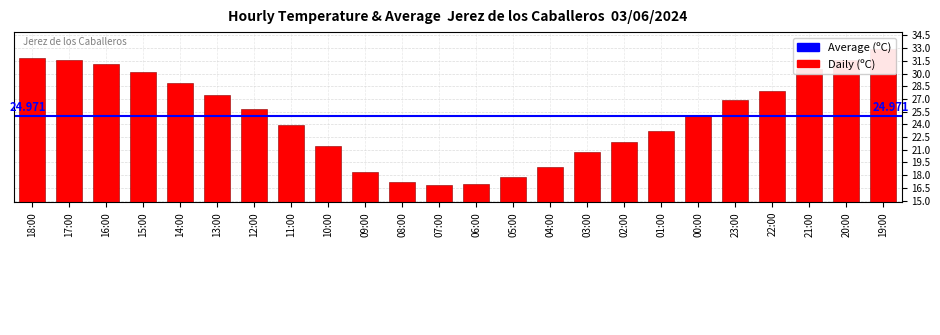

Does the chart contain stacked bars?

No